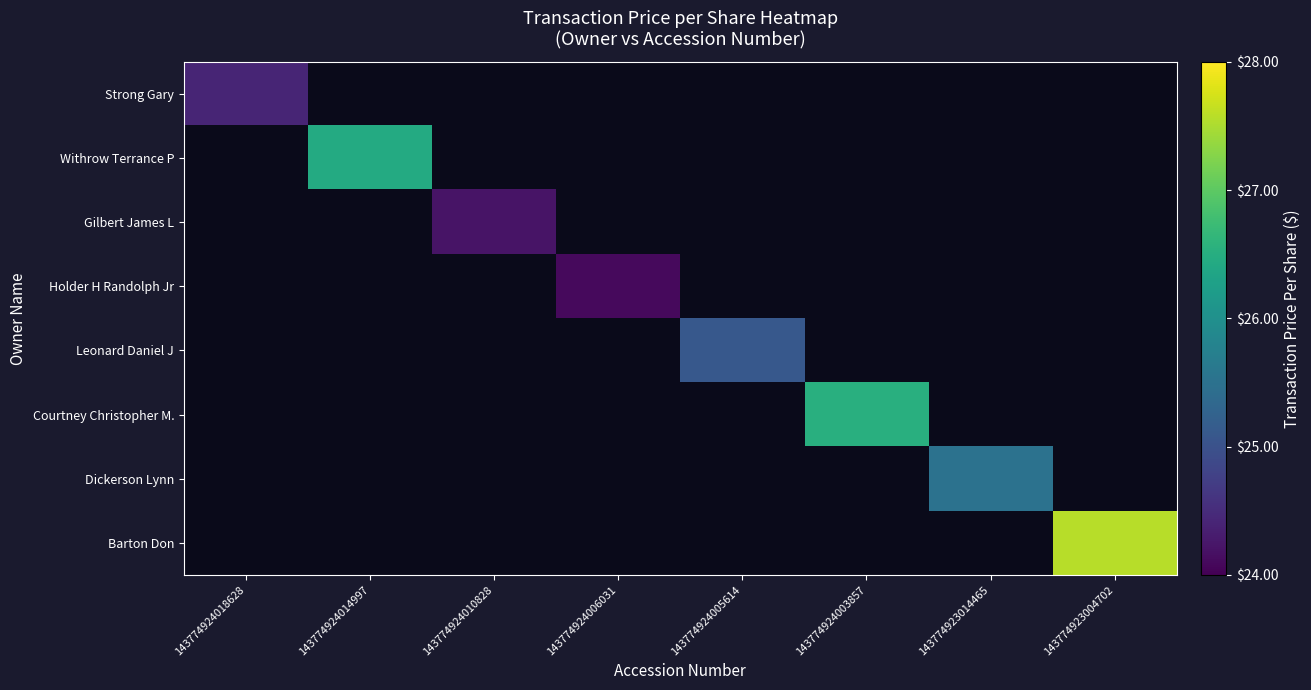

How many positive values does the Strong Gary series have?

1